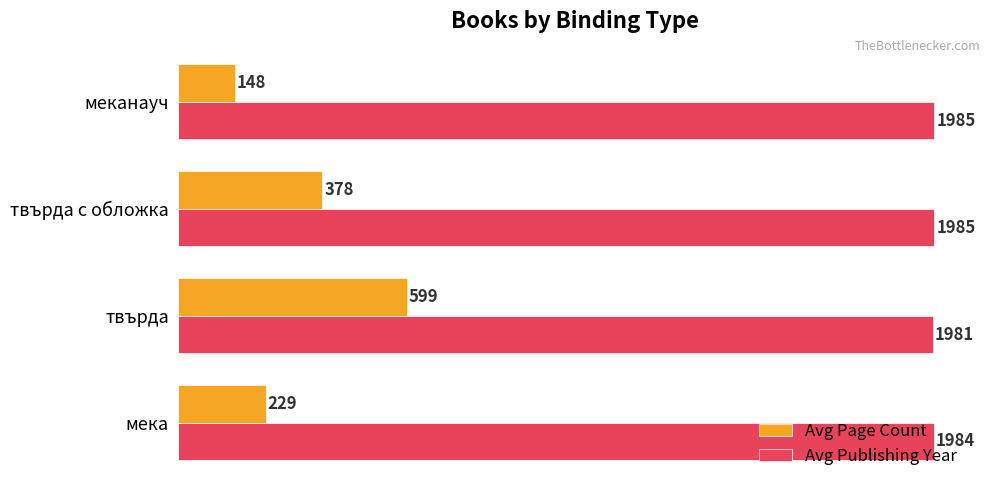

At how many categories does at least one series exceed 1545?

4